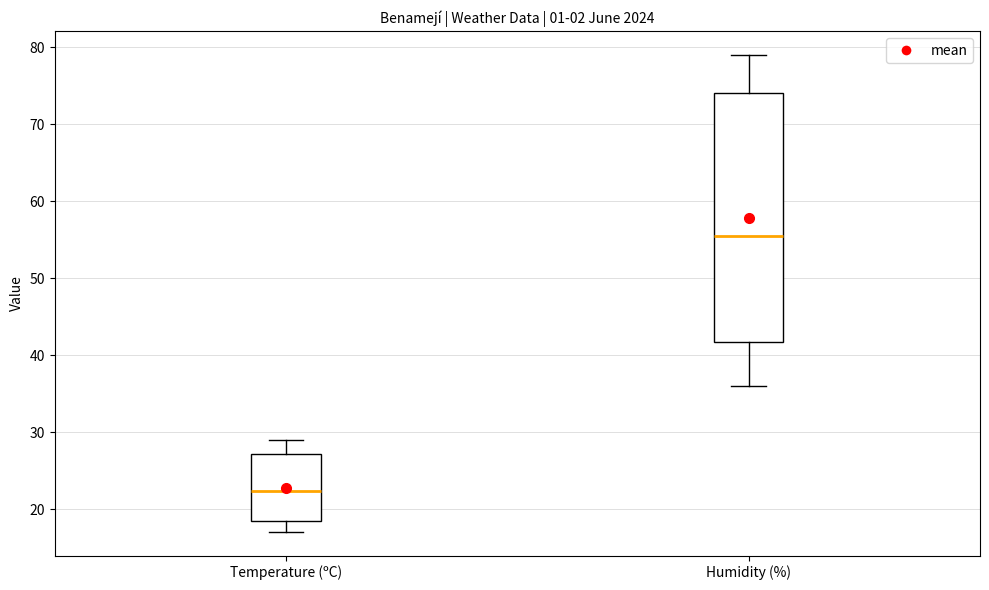

Which box is the tallest, from its lower edge to its upper edge?

Humidity (%)